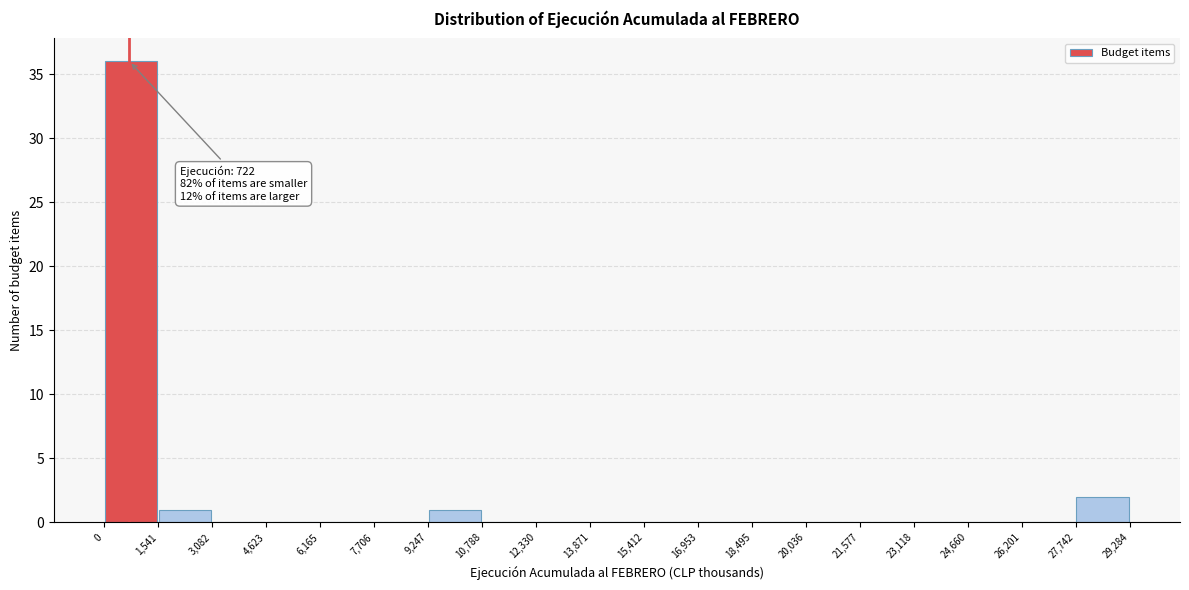

Which range on the x-axis has the tallest bar?

0 to 1,541